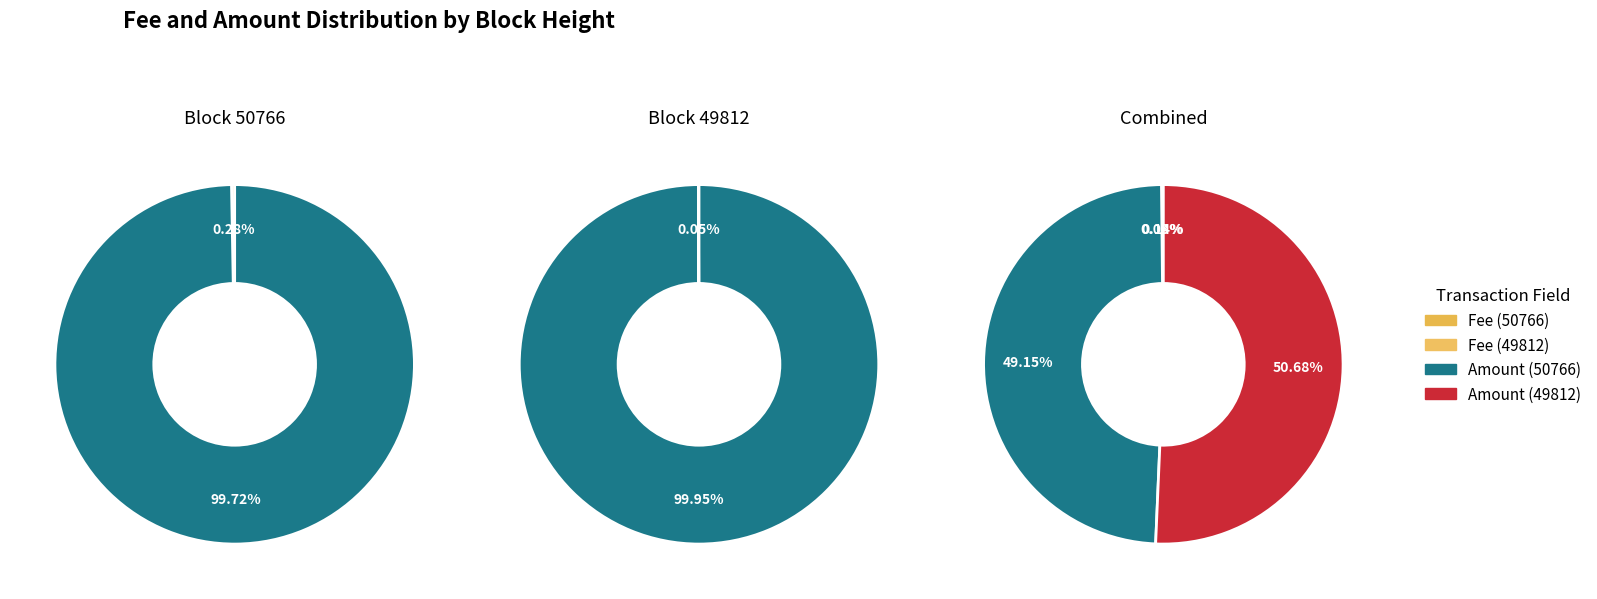

How many segments does this pie chart have?

2